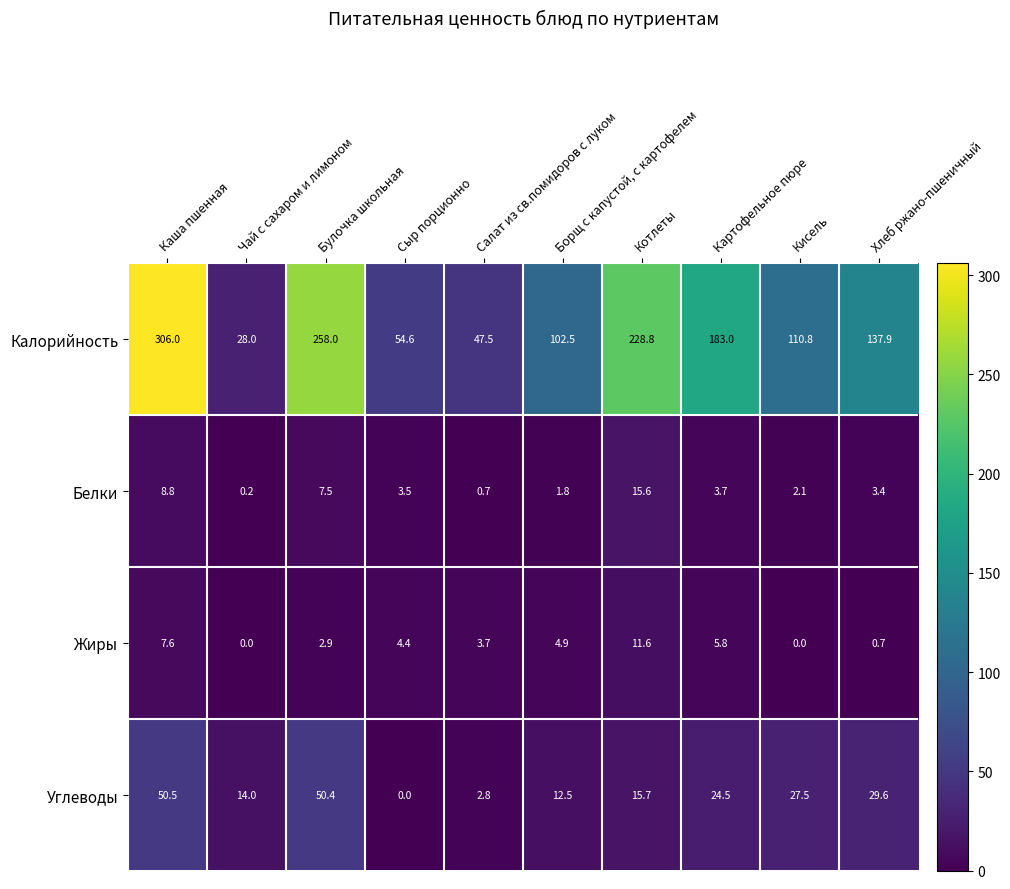

What is the greatest value displayed?

306.0